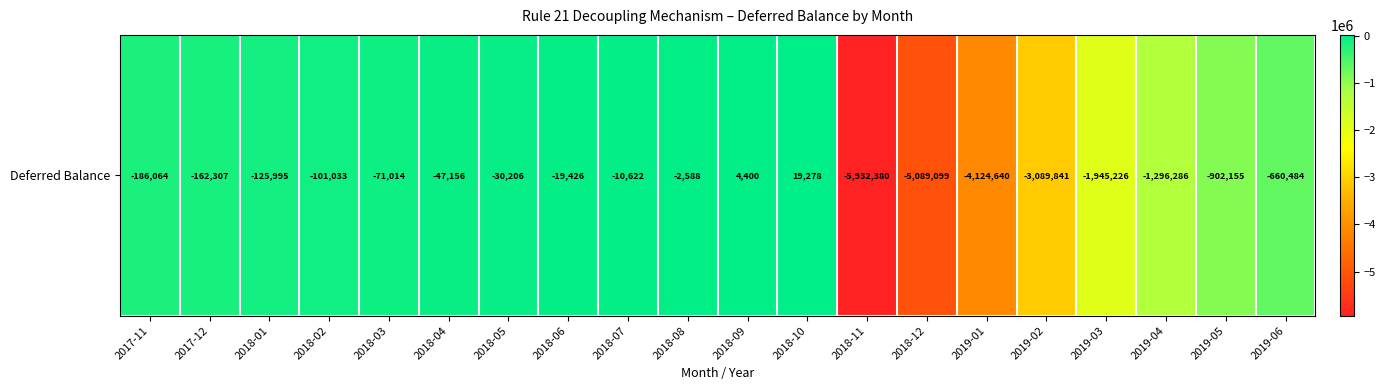

At which label is the value closest to -2956551?

2019-02